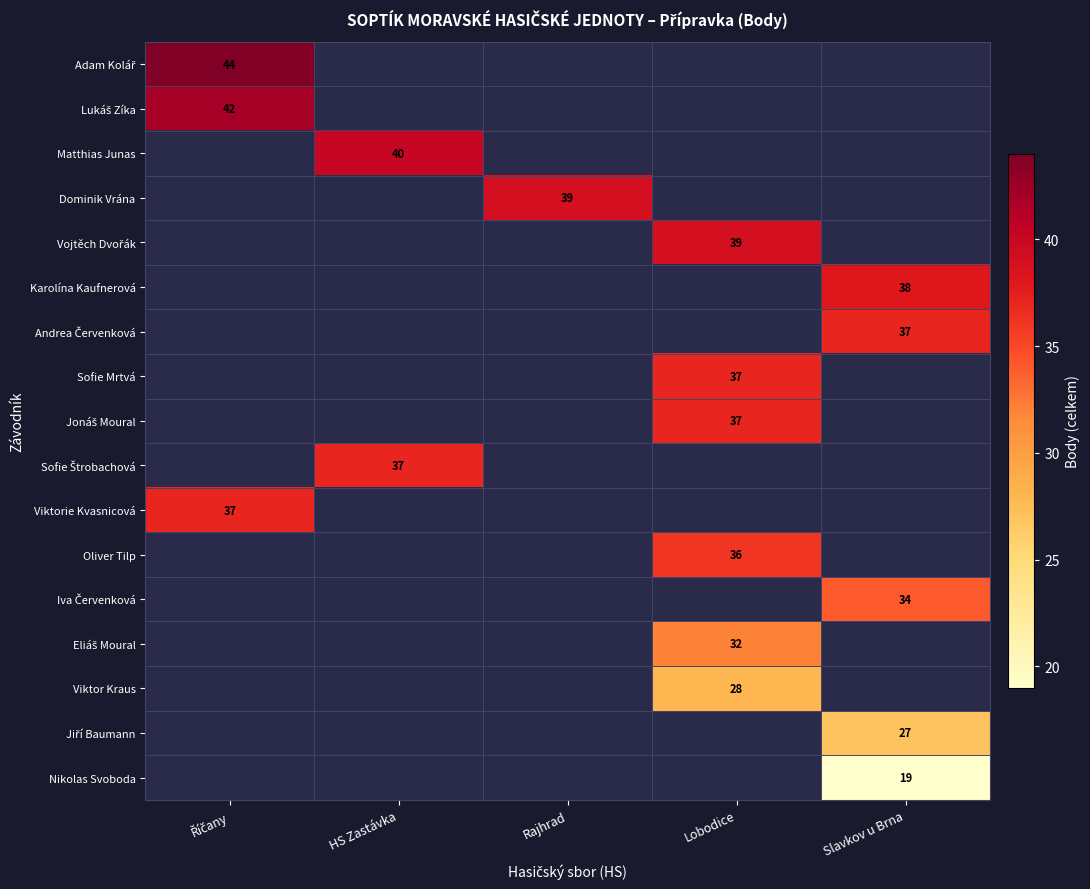

The Karolína Kaufnerová series shows 57 at Slavkov u Brna. True or false?

False